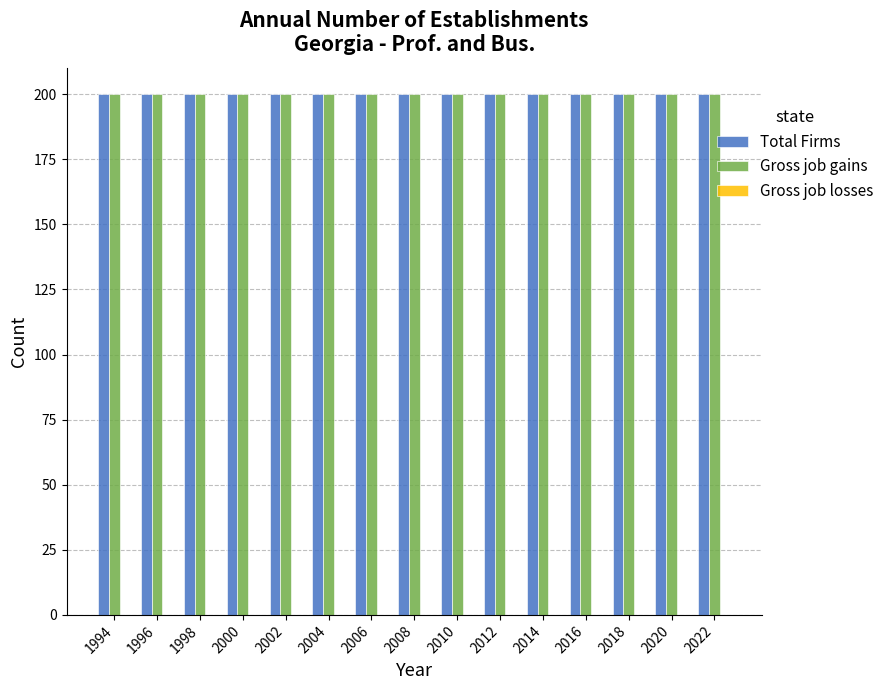

Which has a higher value, 1994 or 2020?

1994